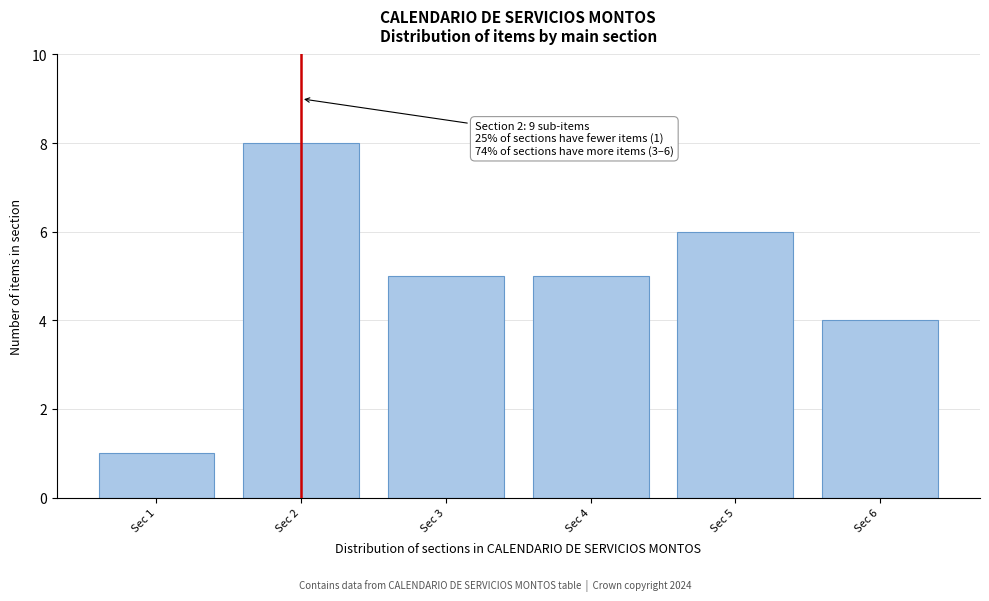

Reading right to left, extract all data points from this chart.

4	6	5	5	8	1